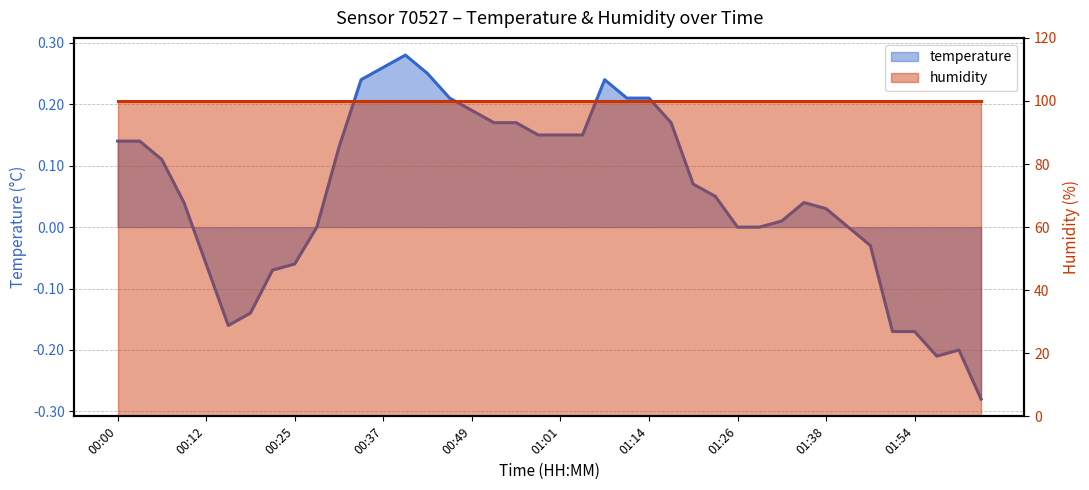

What is the change in value from 01:17 to 01:57?

-0.4